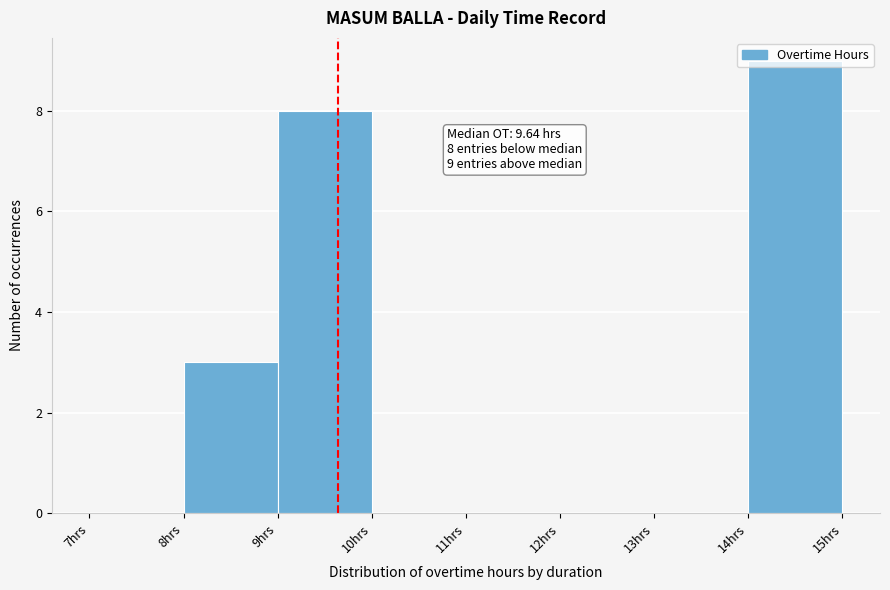

Over which range of the x-axis is the bar tallest?

14 to 15